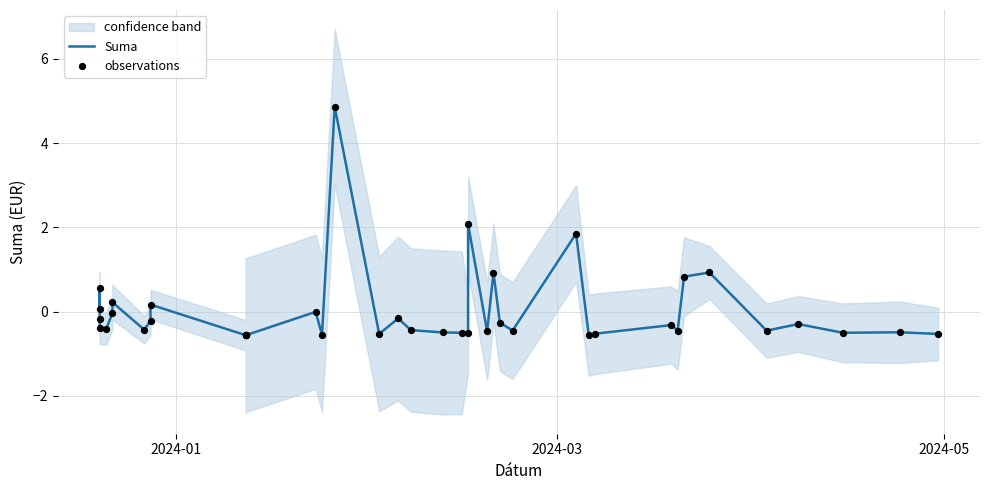

Which series contains the lowest Y value?

Suma